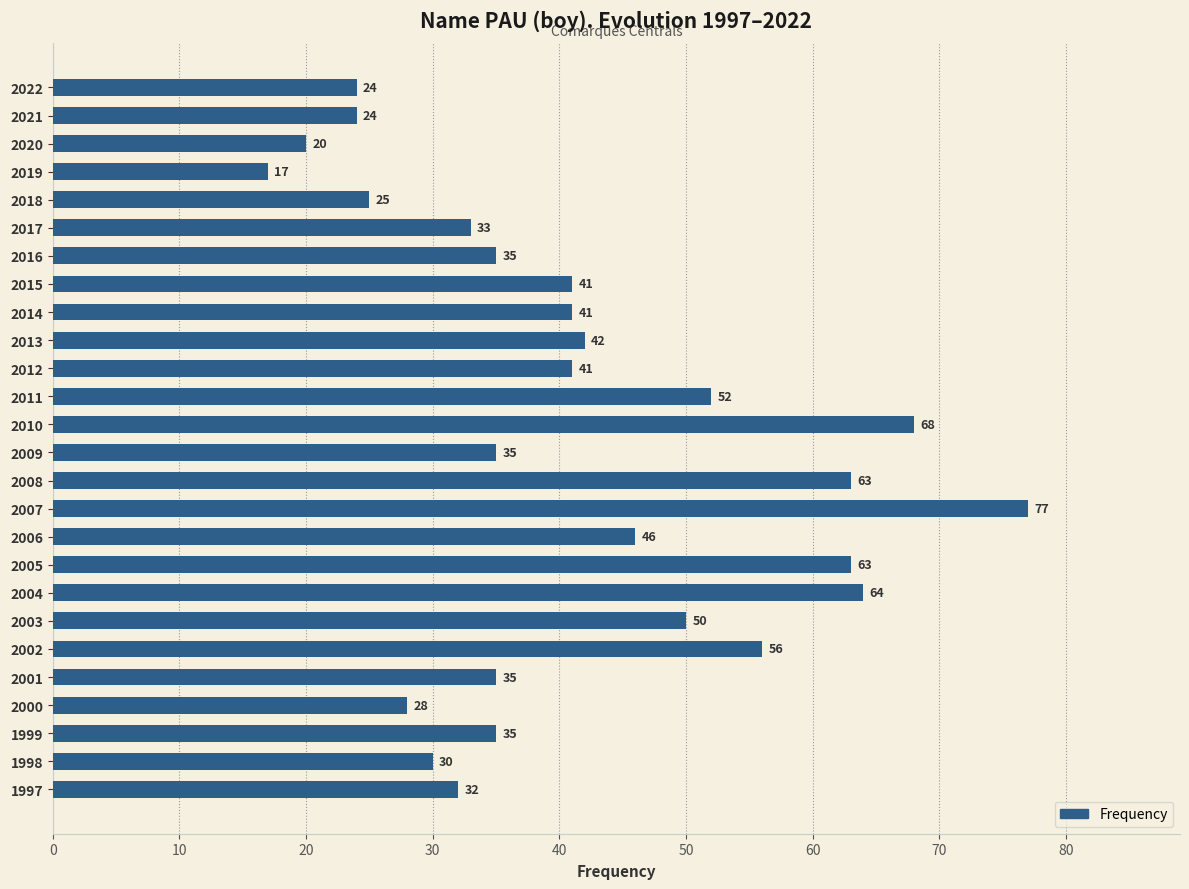

At which label is the value closest to 47?

2006